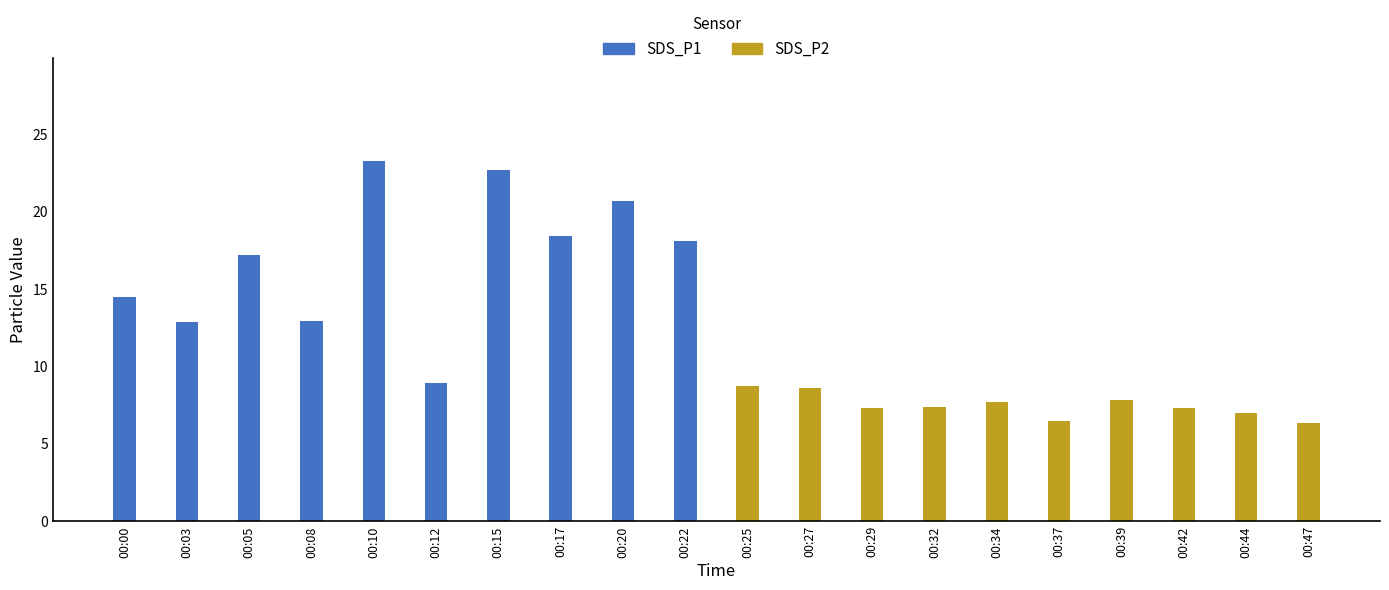

Read the SDS_P1 value at 00:10.

23.3